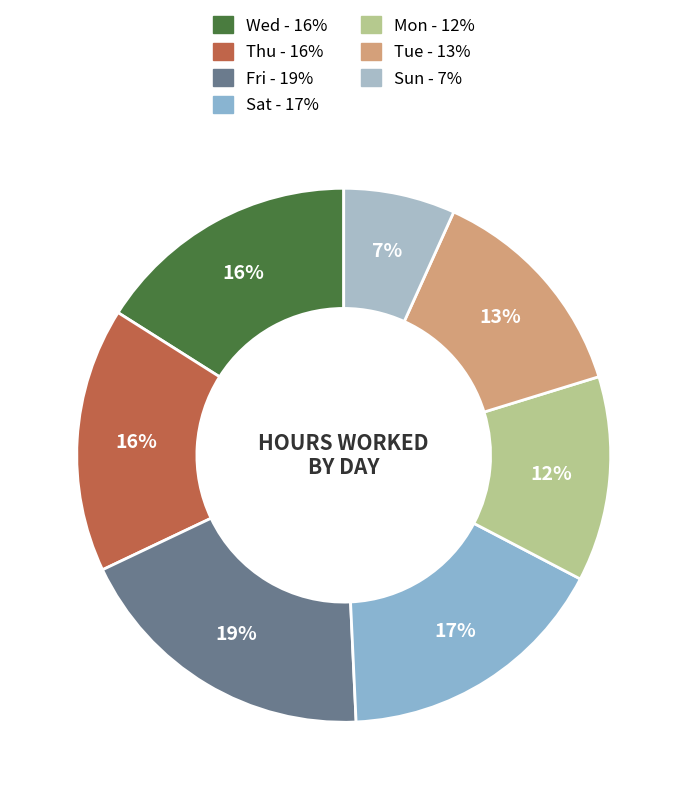

Which slice is the smallest?

Sun